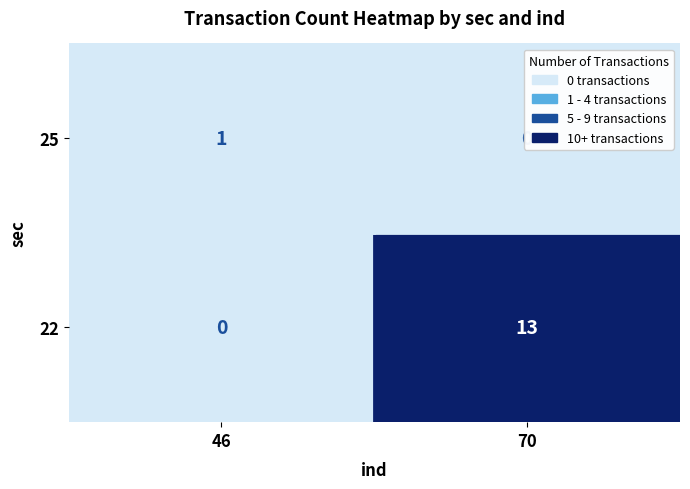

Is it true that 25 equals 1 at 46?

False